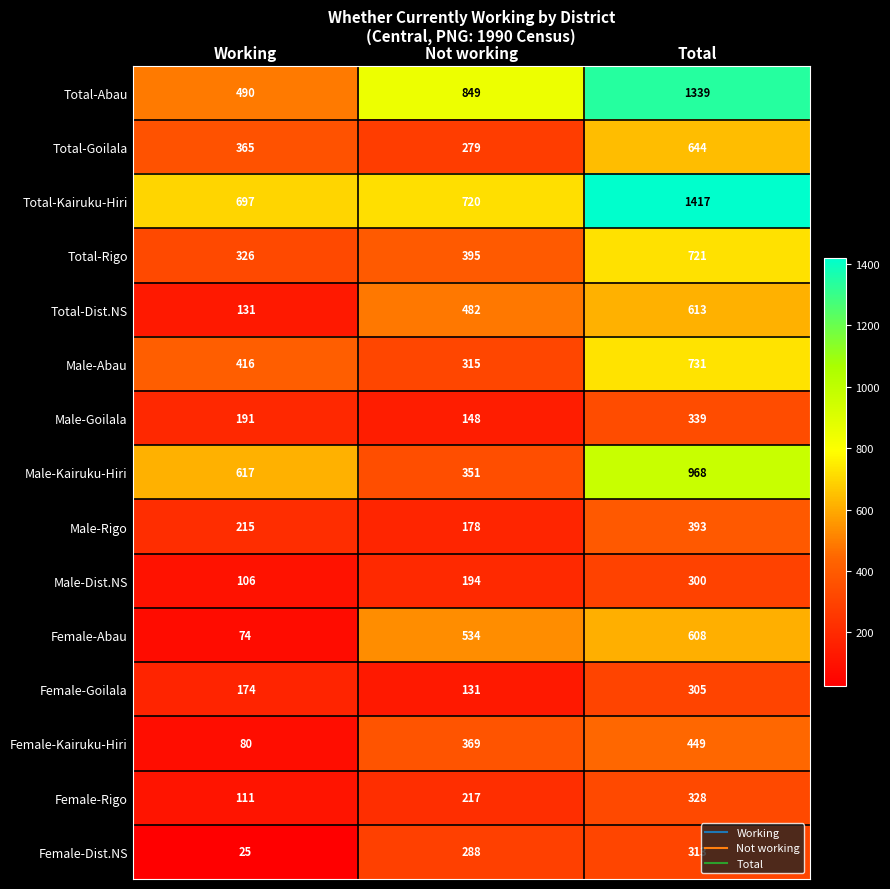

At which category is the sum across all series the highest?

Total